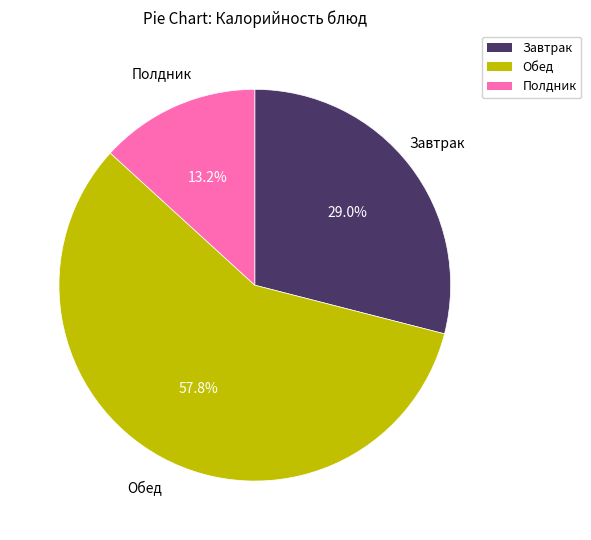

Does any single category account for the majority?

Yes